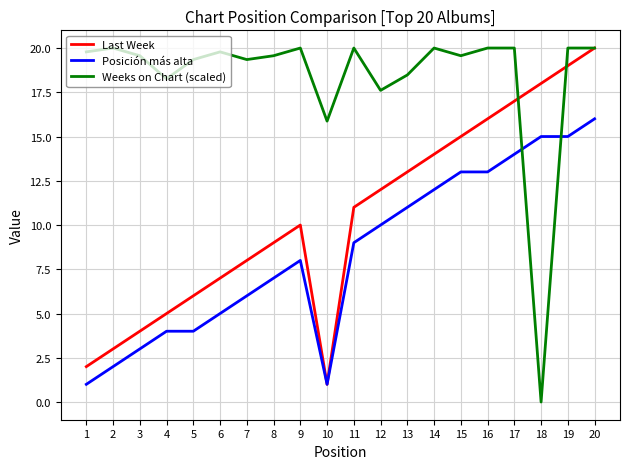

Where is Weeks on Chart (scaled) nearest to the value 10?

10